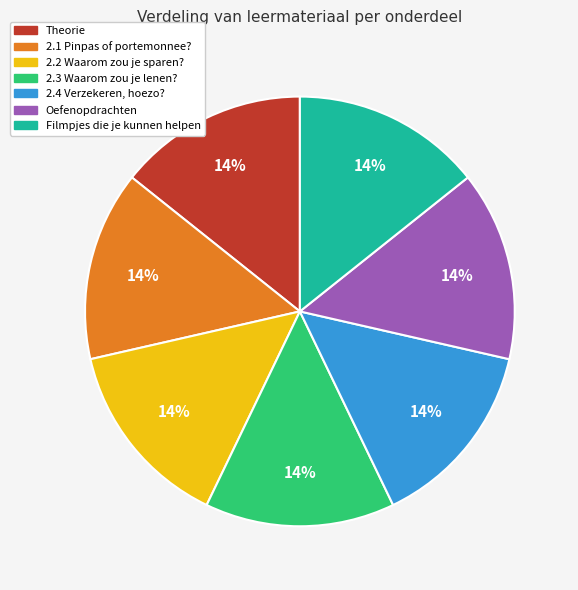

What is the ratio of the value at 2.4 Verzekeren, hoezo? to the value at Theorie?

1.0